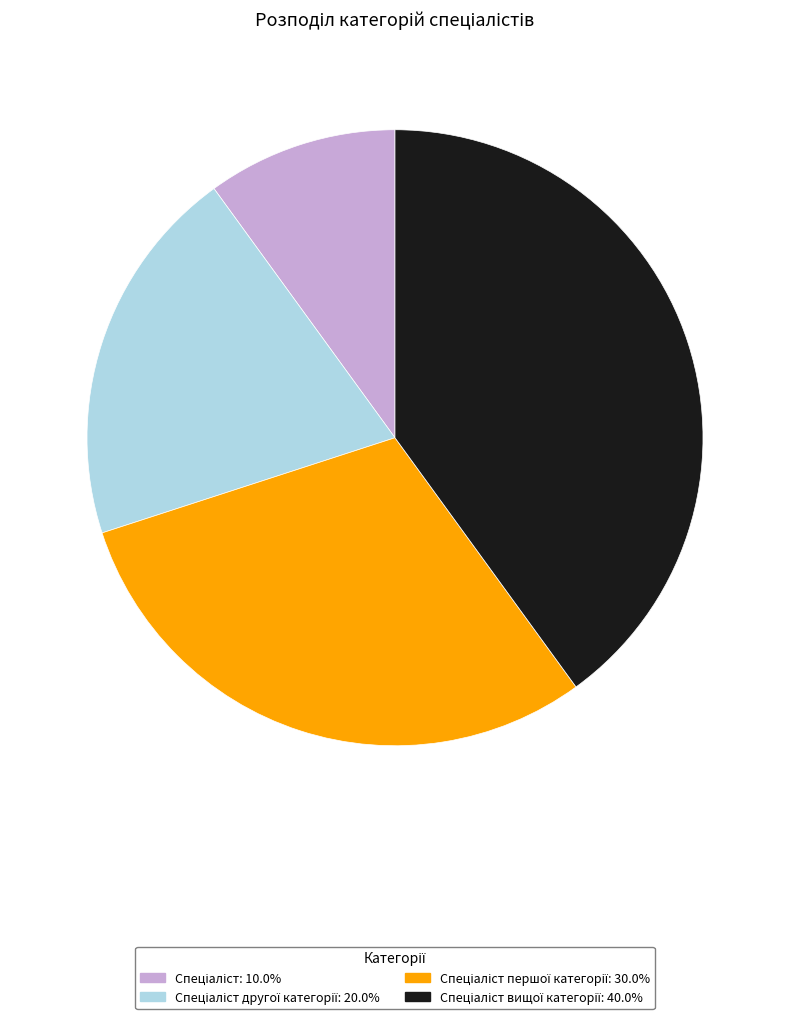

Is there a majority slice in this chart?

No